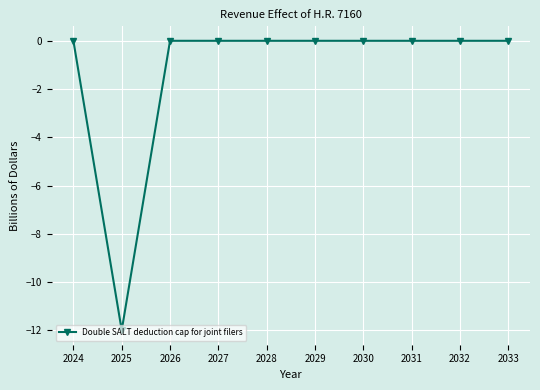

Reading right to left, list all the values displayed in this chart.

2033=0	2032=0	2031=0	2030=0	2029=0	2028=0	2027=0	2026=0	2025=-12	2024=0